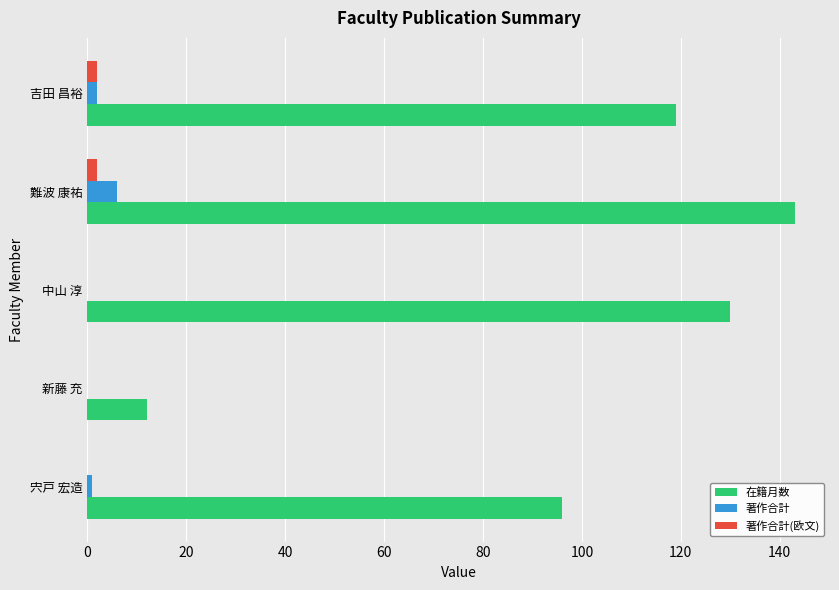

Which category has the highest value in the 著作合計 series?

難波 康祐